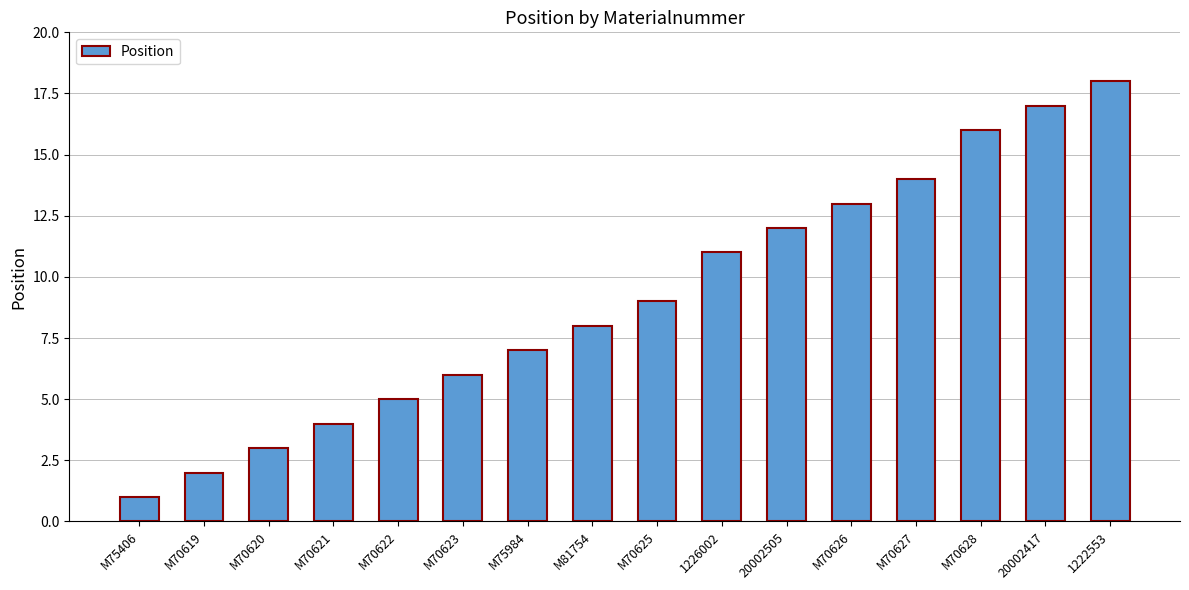

What is the change in value from M70620 to 20002505?

+9